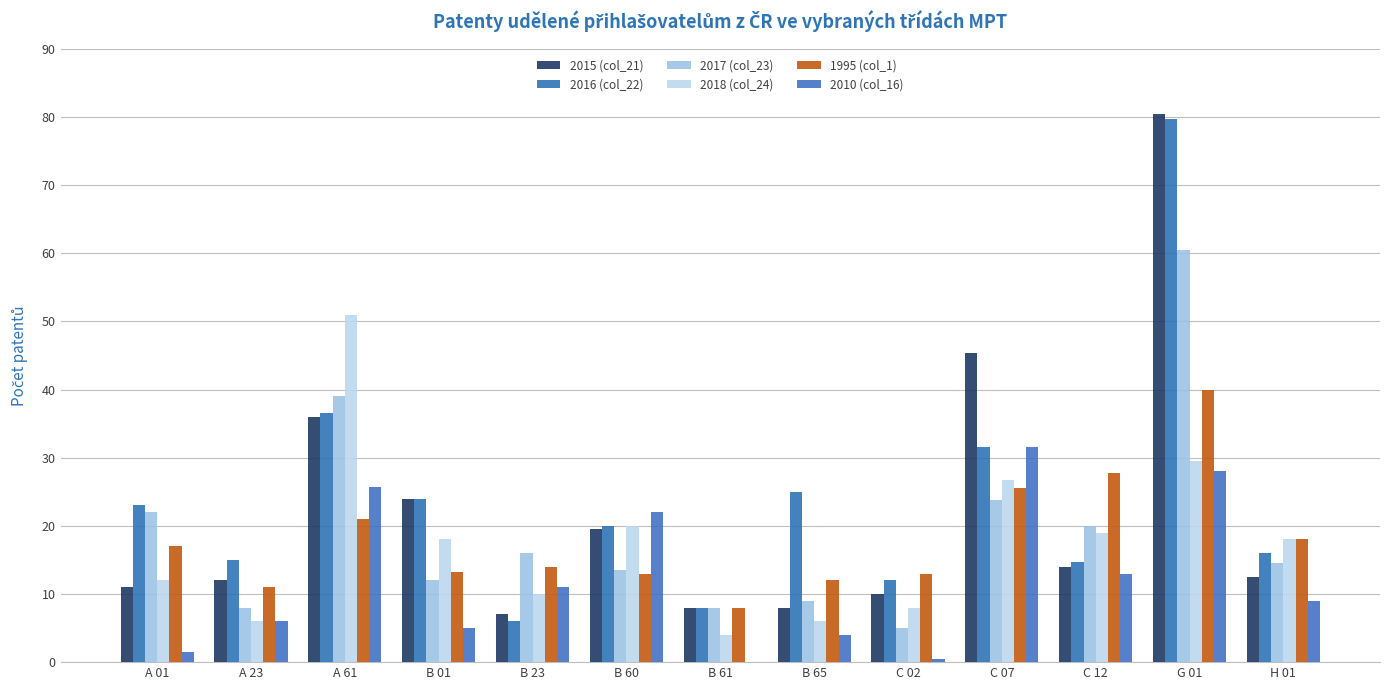

What is the label of the 1st bar from the right?

H 01